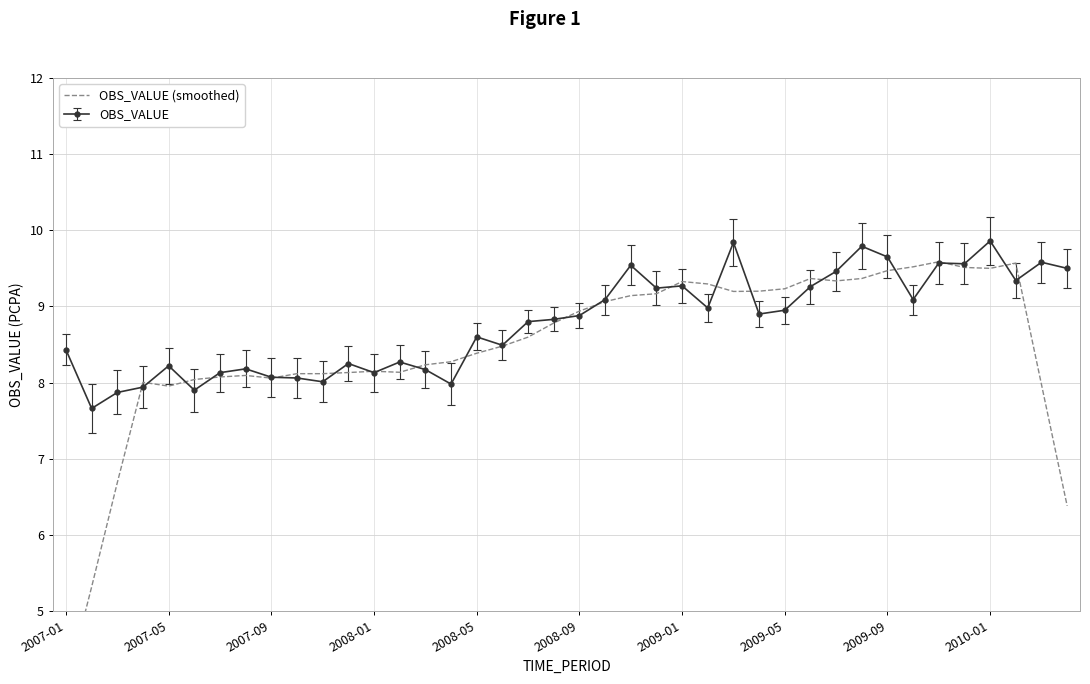

True or false: OBS_VALUE has more than 1 points higher than both neighbors.

True